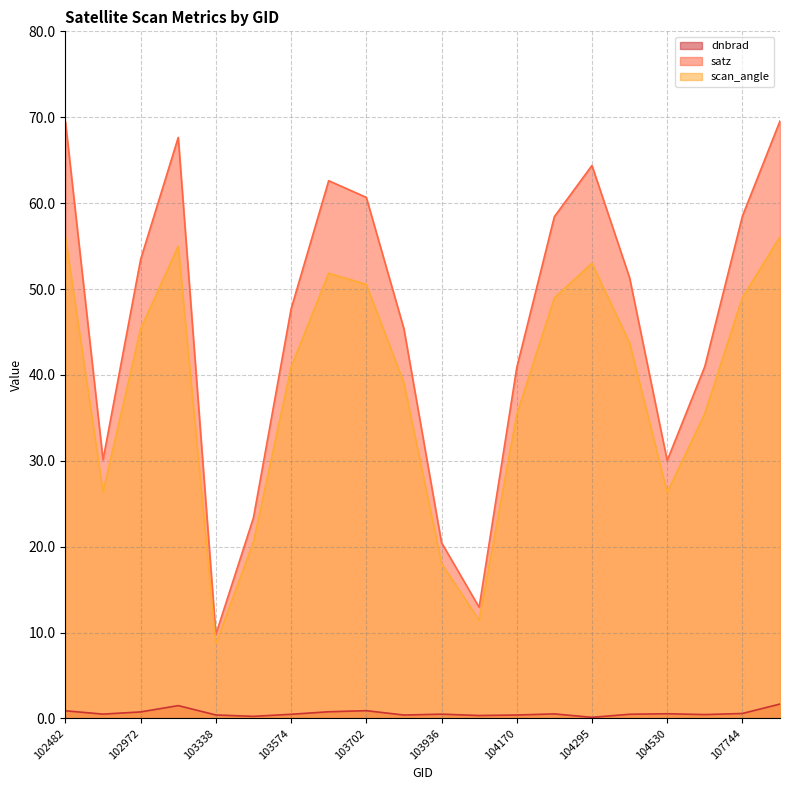

Which series has the largest total across all categories?

satz